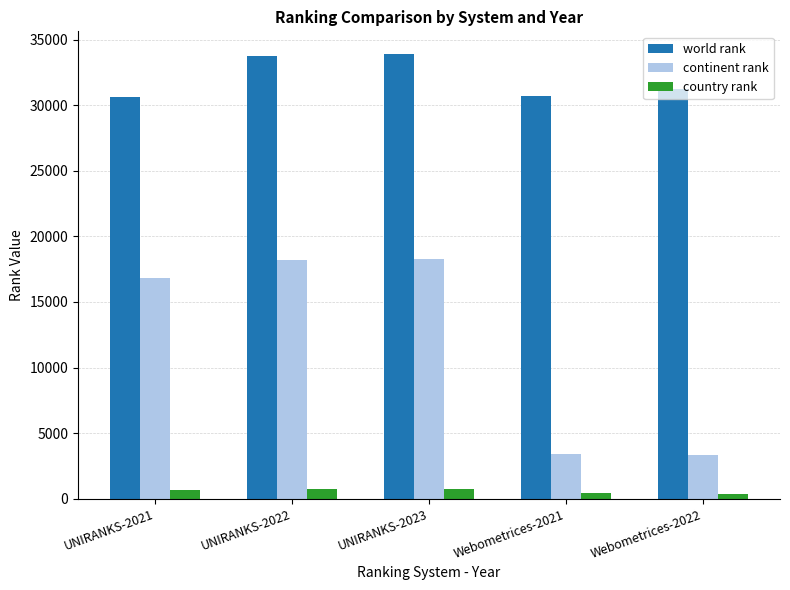

What is the total value across all series at UNIRANKS-2022?

52682